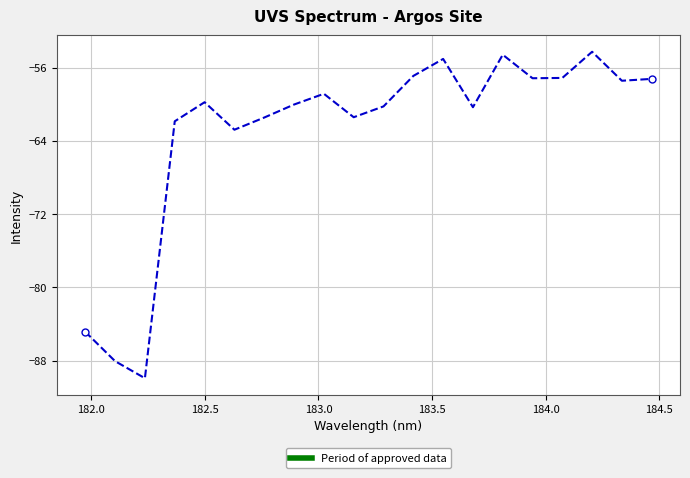

What is the difference between the maximum and minimum values?

35.6